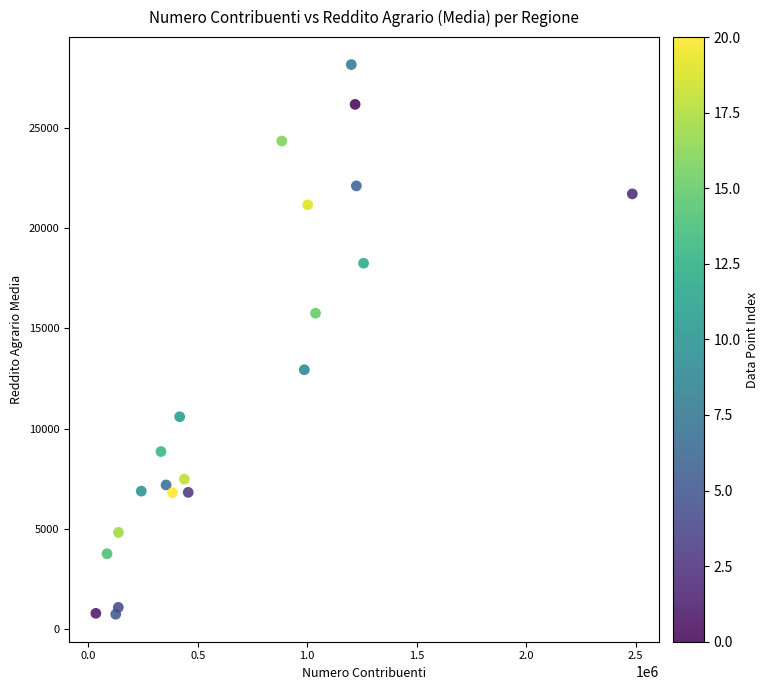

What is the range of Y values (max minus min)?

27418